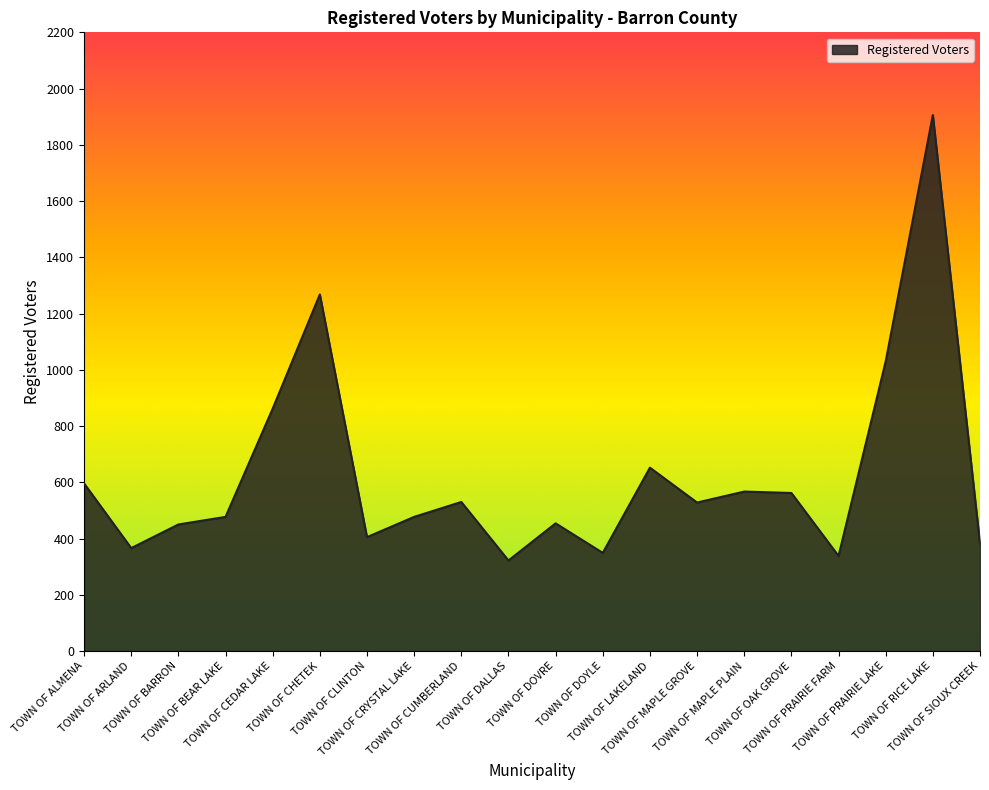

What is the difference between the maximum and minimum values?

1584